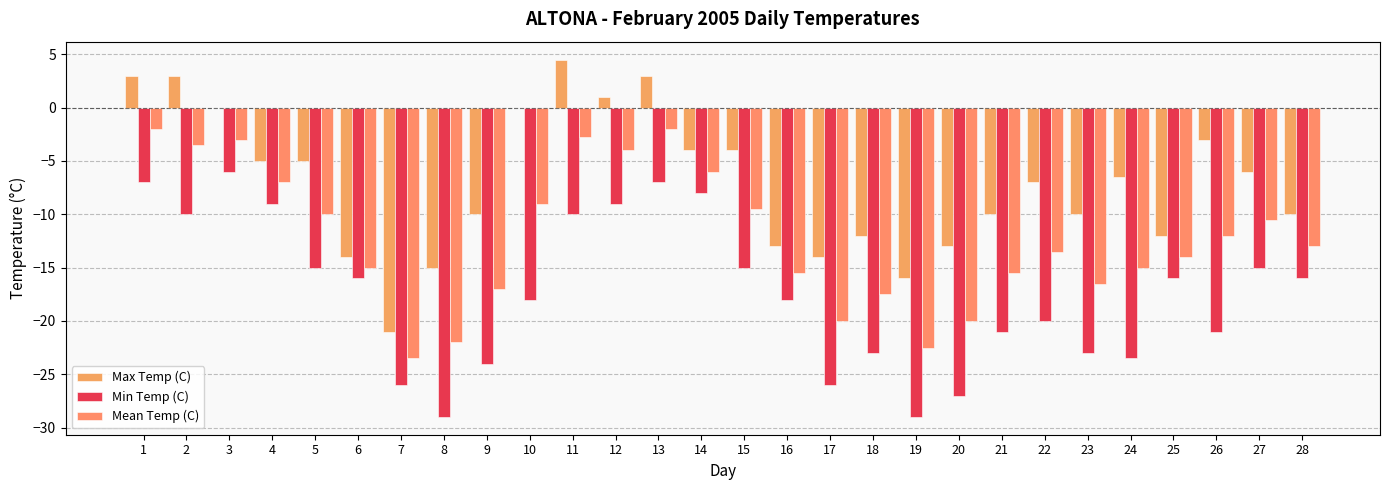

What is the average value of the Max Temp (C) series?

-7.0